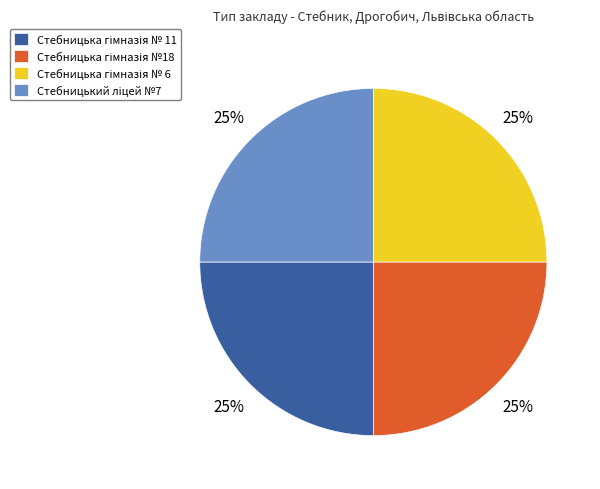

How many segments does this pie chart have?

4